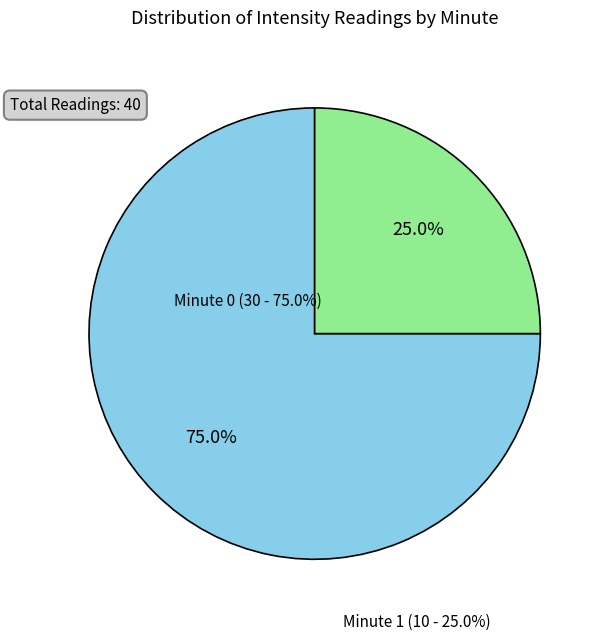

Rank the categories by value from lowest to highest.

Minute 1, Minute 0